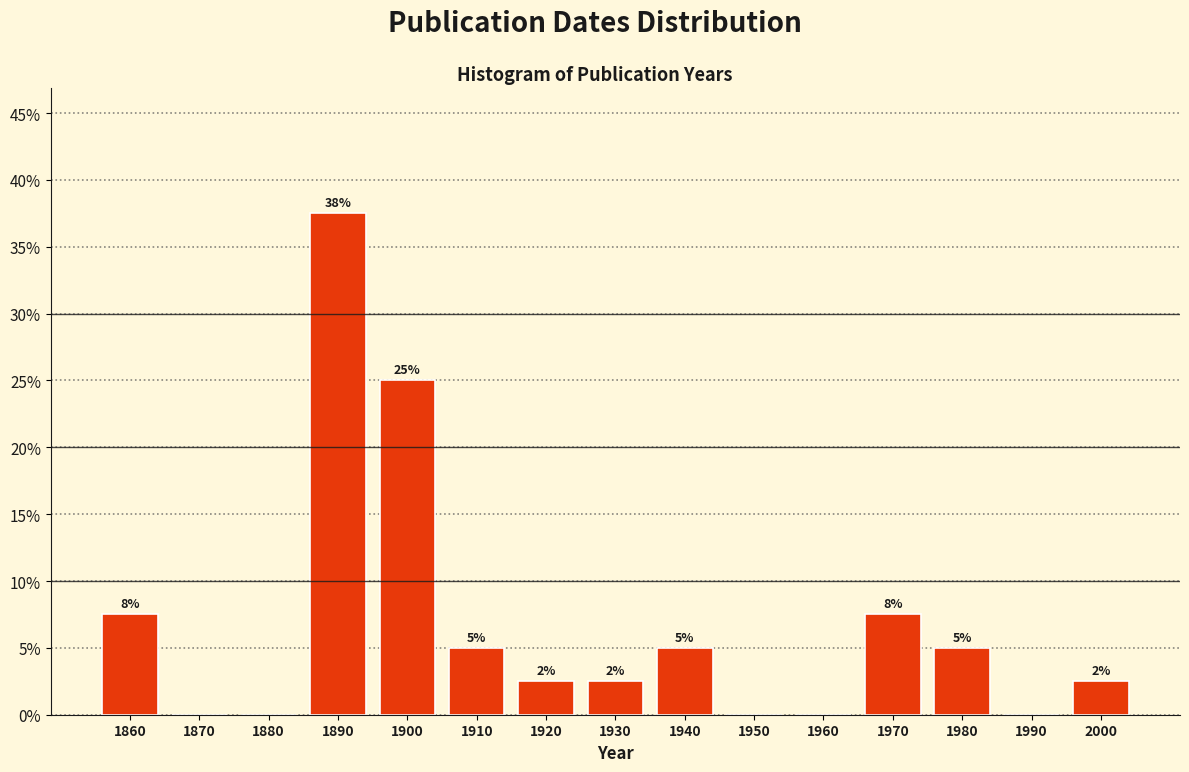

Are the bars horizontal?

No